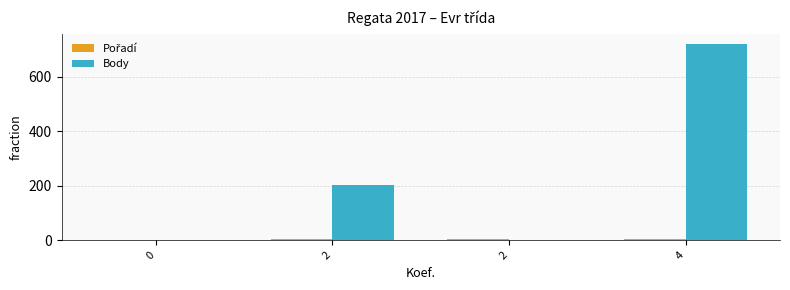

Are the bars horizontal?

No